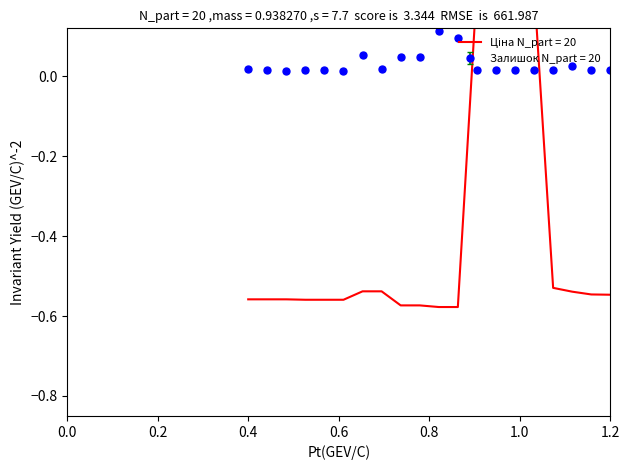

Reading left to right, what are all the values shown in this chart?

Ціна: -0.6	-0.6	-0.6	-0.6	-0.6	-0.6	-0.5	-0.5	-0.6	-0.6	-0.6	-0.6	0.2	0.2	0.2	0.2	-0.5	-0.5	-0.5	-0.5
Залишок: 0.0	0.0	0.0	0.0	0.0	0.0	0.0	0.0	0.0	0.0	0.1	0.1	0.0	0.0	0.0	0.0	0.0	0.0	0.0	0.0